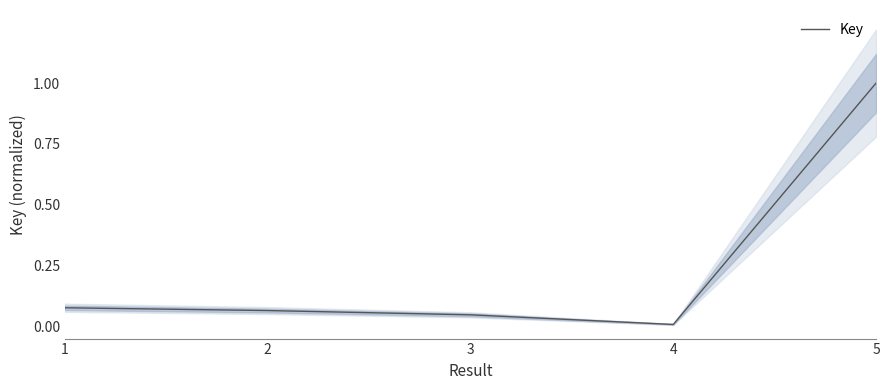

True or false: the data shows 0.0 at 1.

False